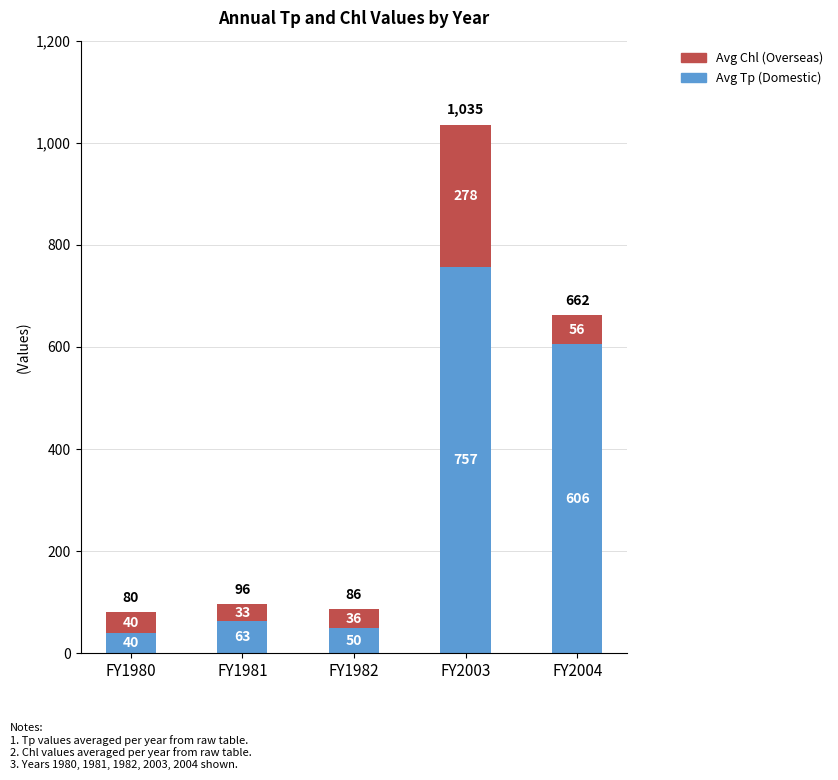

What is the highest value of the Avg Tp (Domestic) series?

757